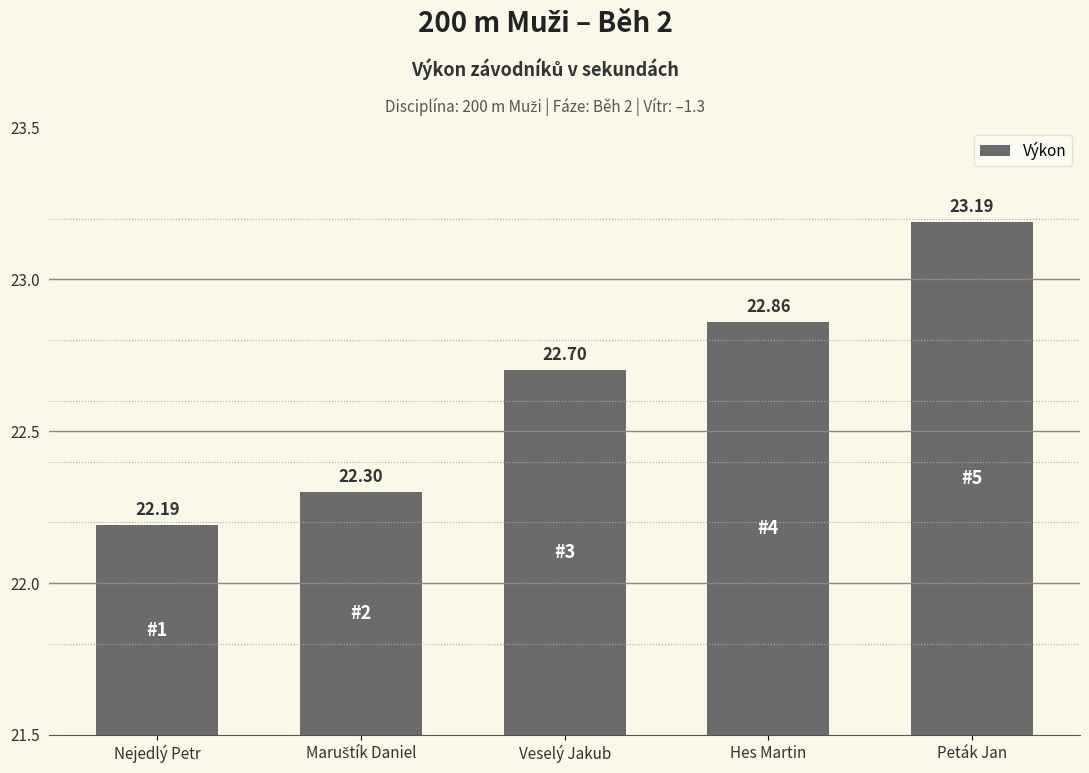

What is the difference between the second highest and second lowest values?

0.6